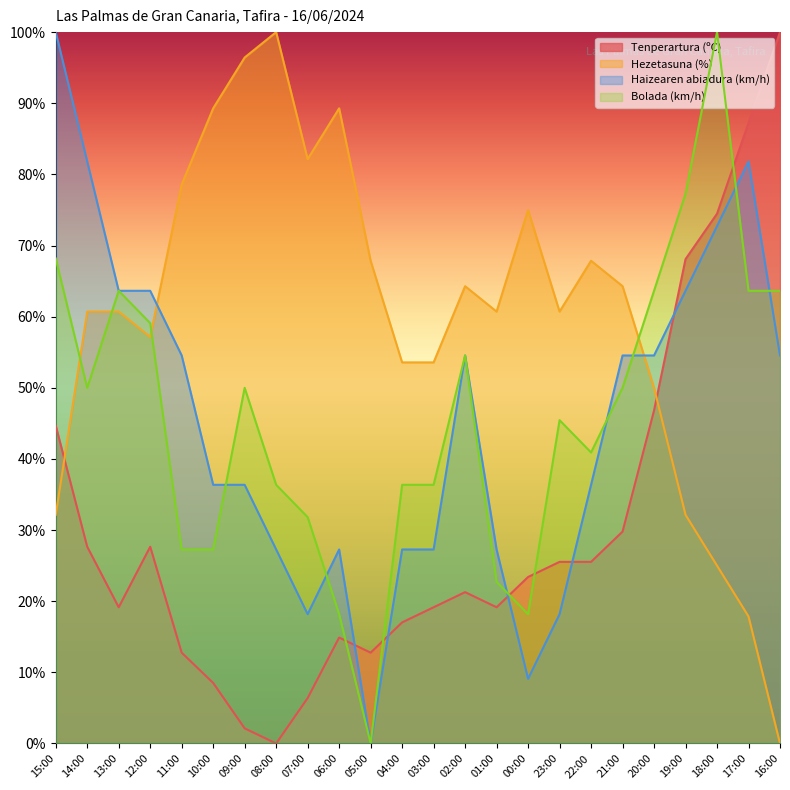

True or false: Hezetasuna (%) has a value of 60.7 at 13:00.

True